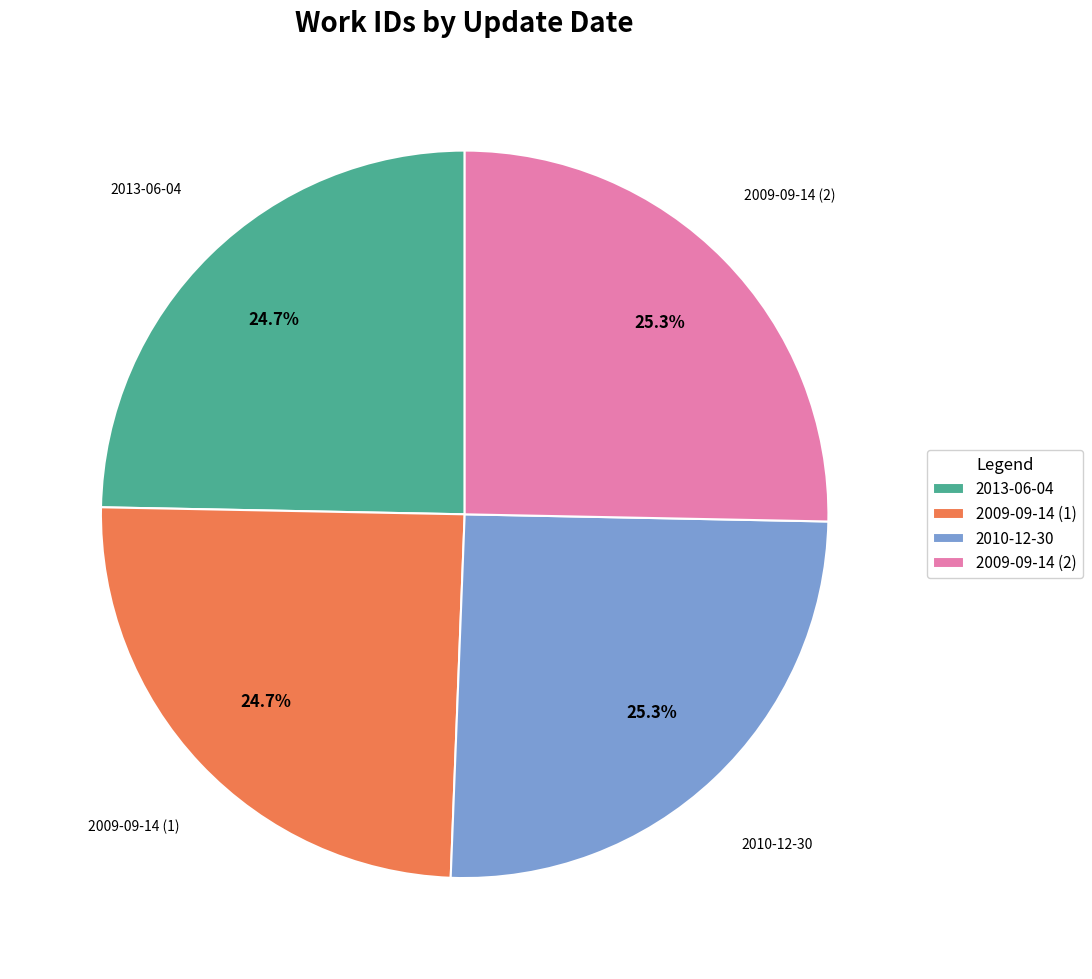

Does 2013-06-04 represent more than half of the total?

No